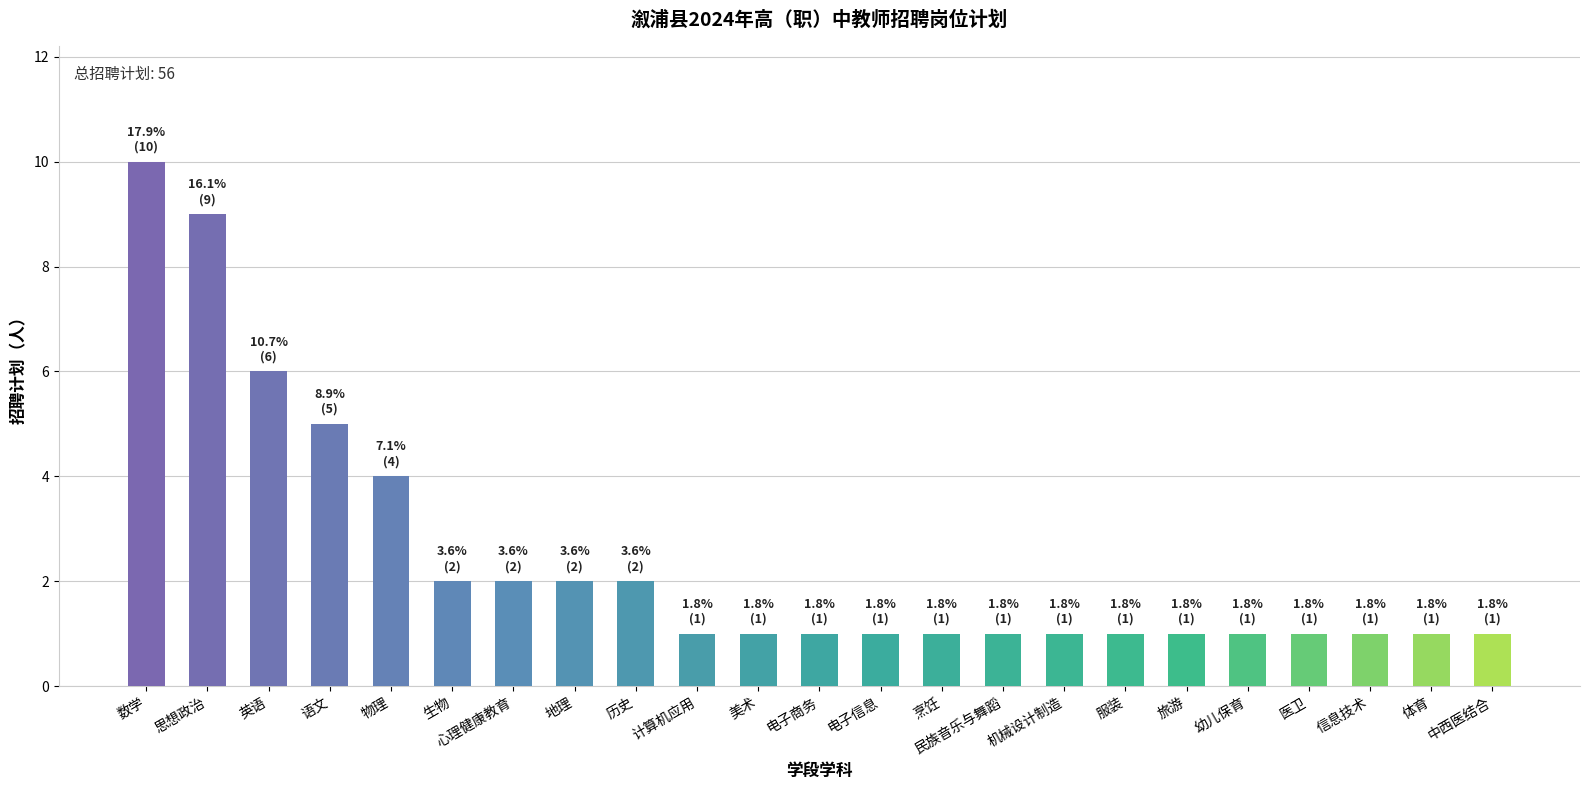

At which category does the chart reach its peak across all series?

数学